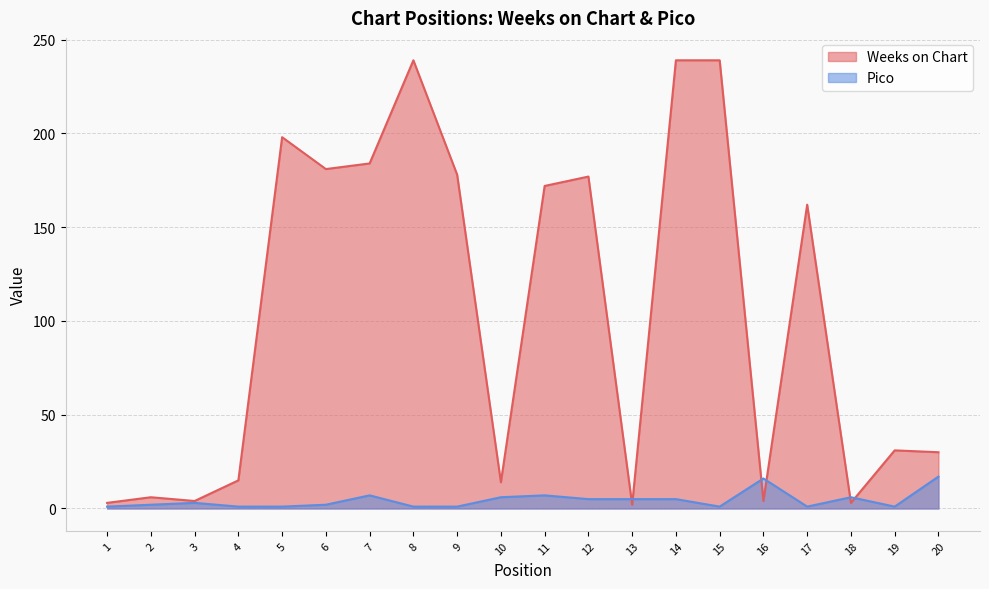

How many values in the Weeks on Chart series are below 162?

10